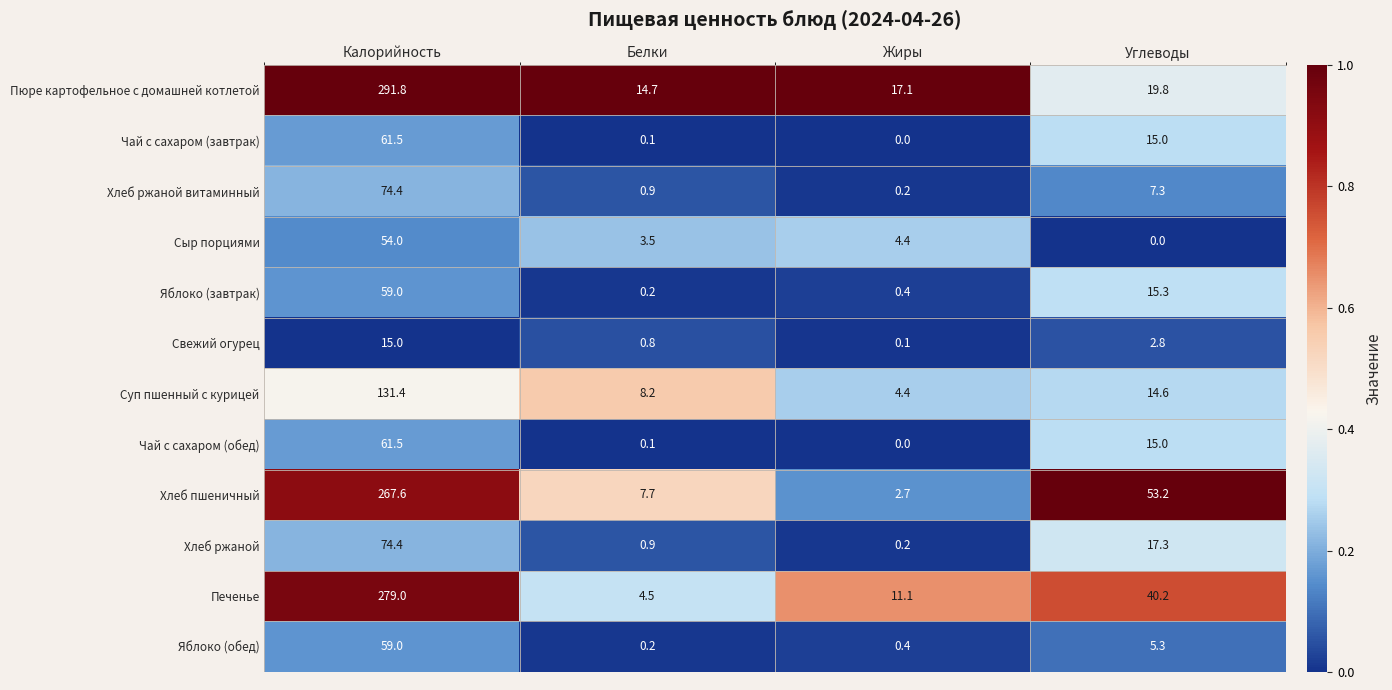

At how many categories does at least one series exceed 0?

4